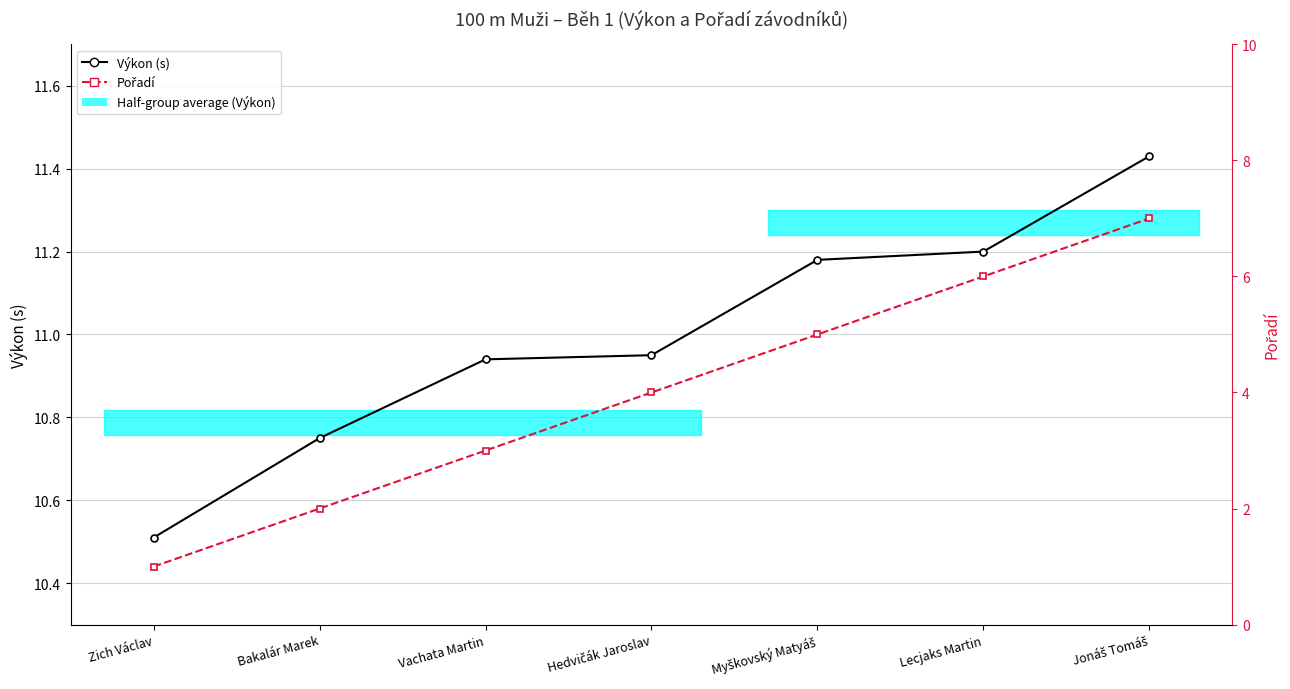

What is the difference between the maximum and second lowest values in the Výkon (s) series?

0.7